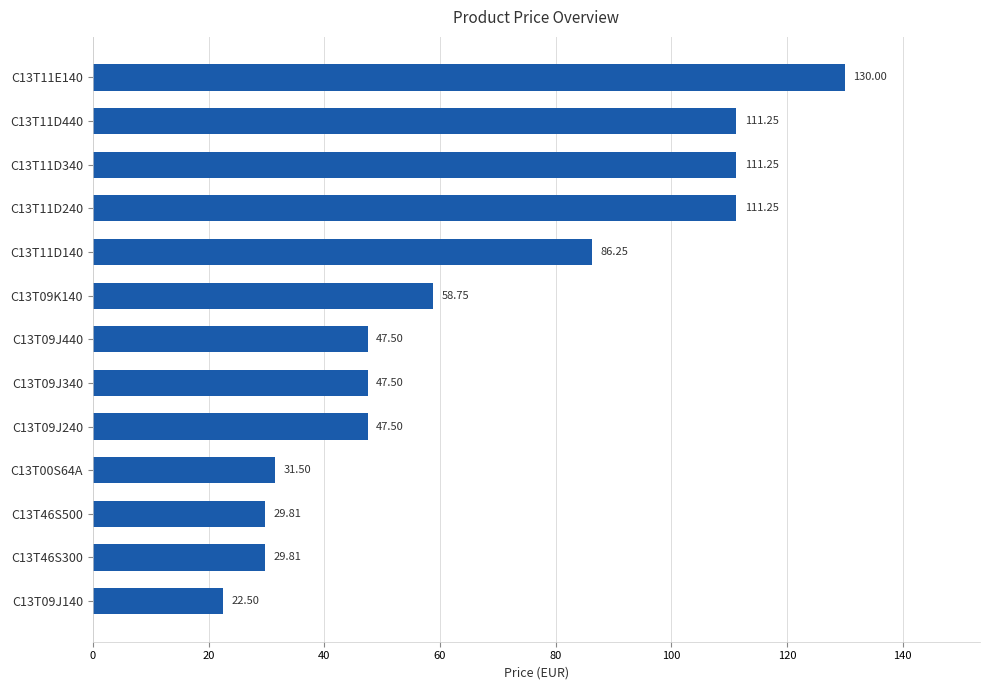

What is the change in value from C13T11D140 to C13T46S500?

-56.4